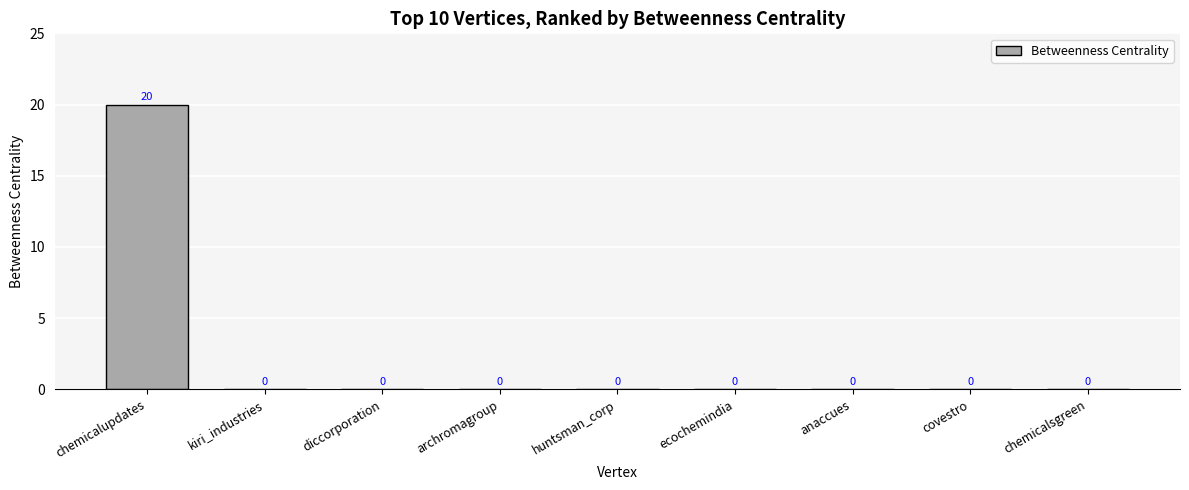

What is the average value?

2